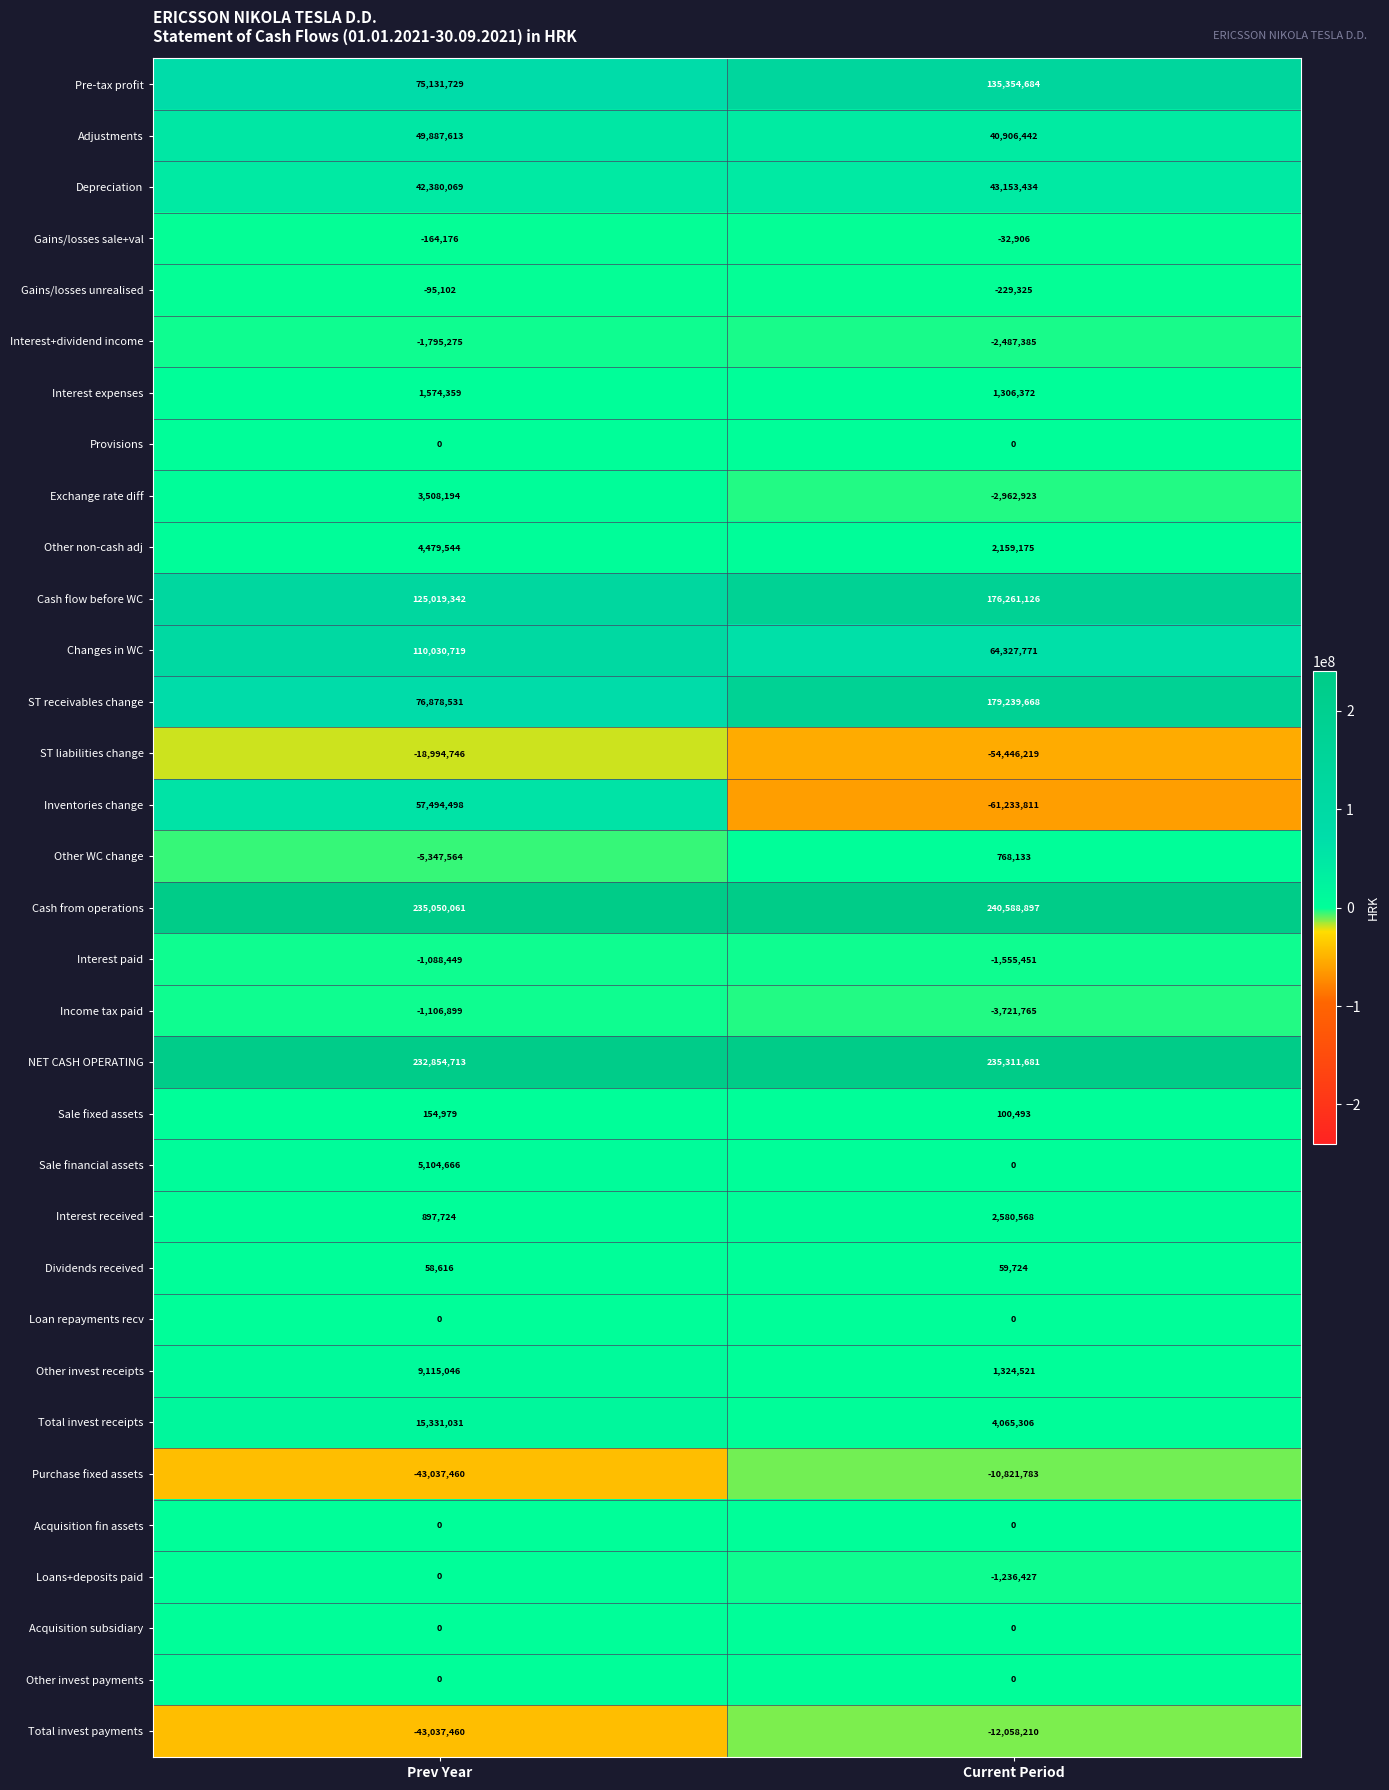

At which category does the chart reach its peak across all series?

Current Period